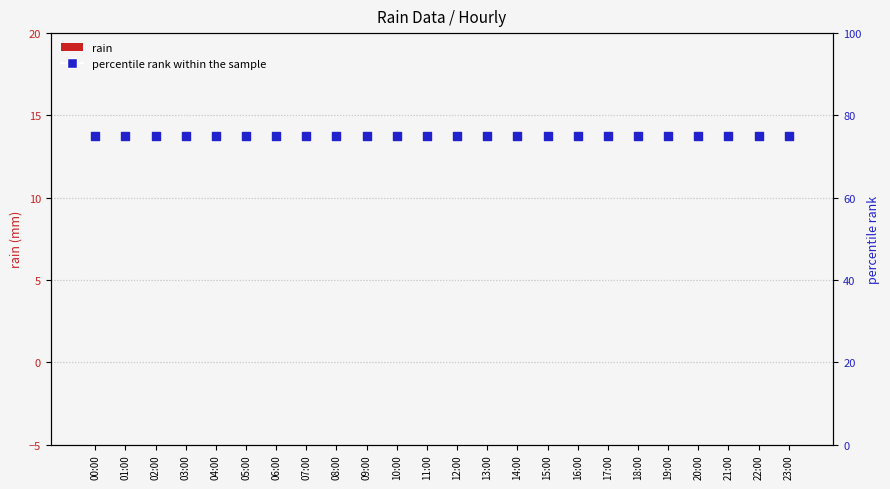

Which series contains the lowest Y value?

rain